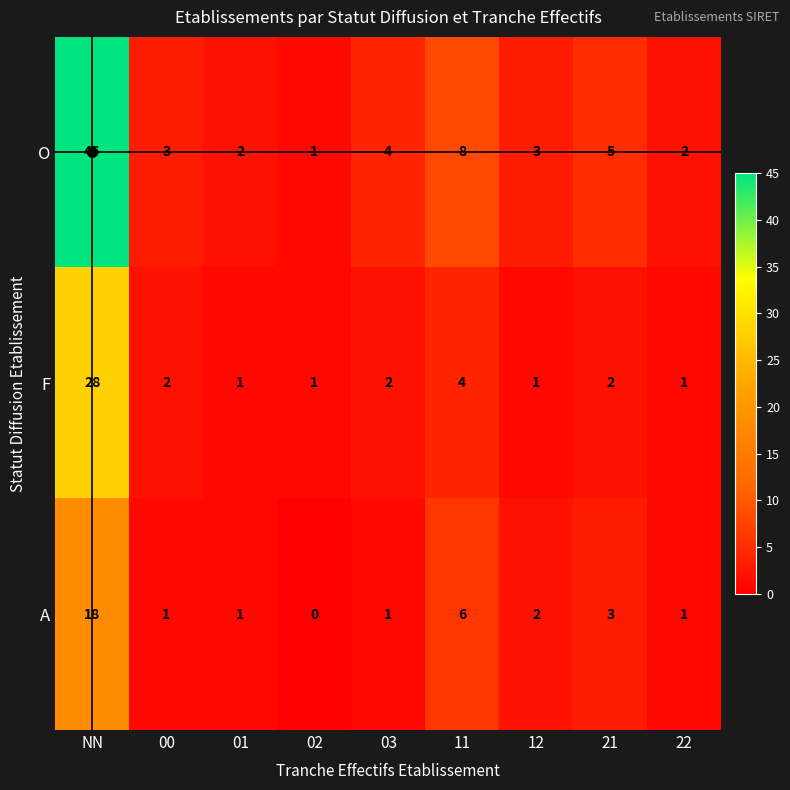

What is the total value across all series at 03?

7